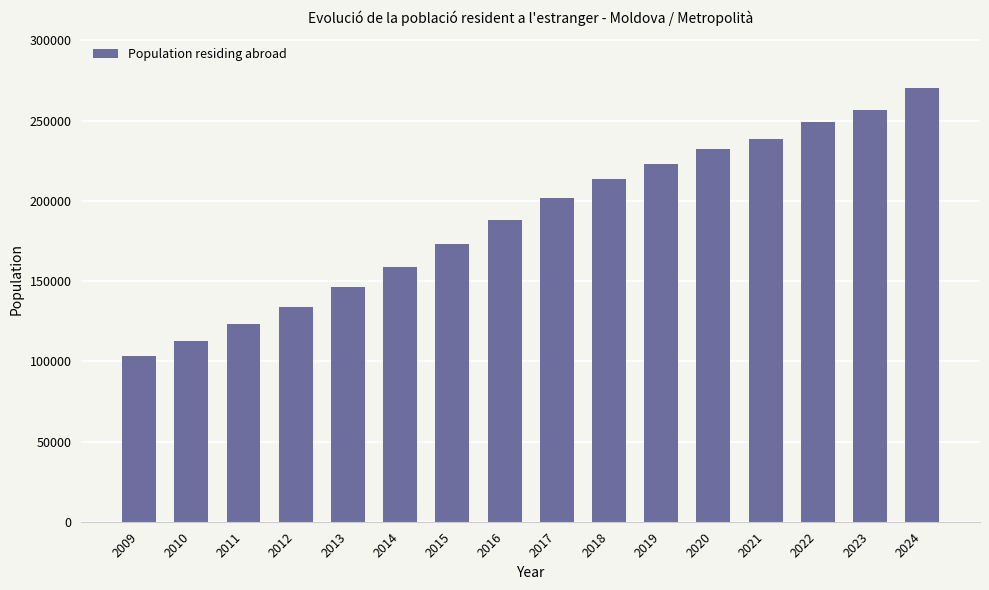

Between 2018 and 2020, which is larger?

2020